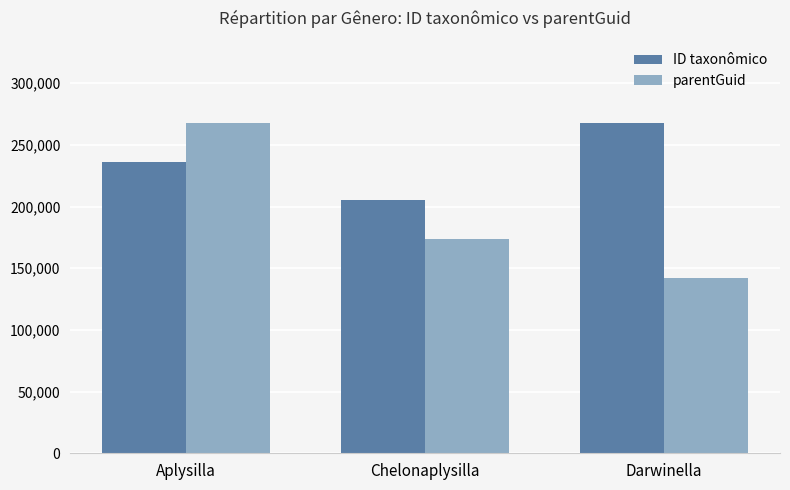

What is the maximum value for ID taxonômico?

267567